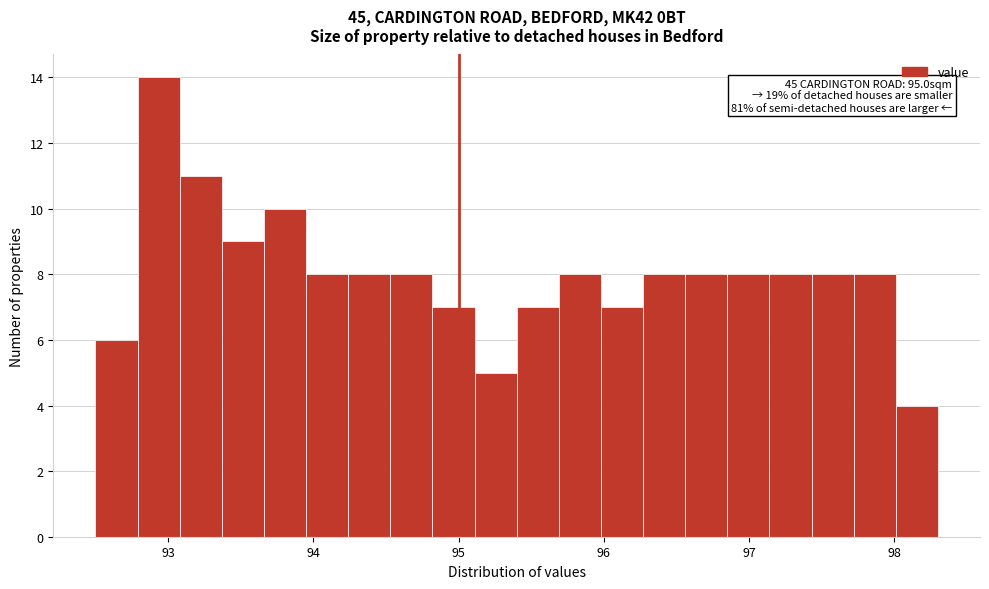

Read against the x-axis, roughly where is the centre of the tallest bar?

92.9